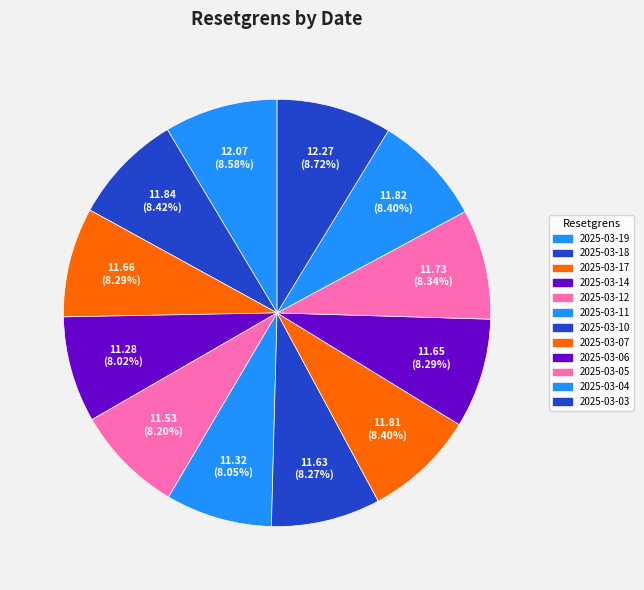

To the nearest percent, what is the difference between the largest and smallest slice percentages?

1%